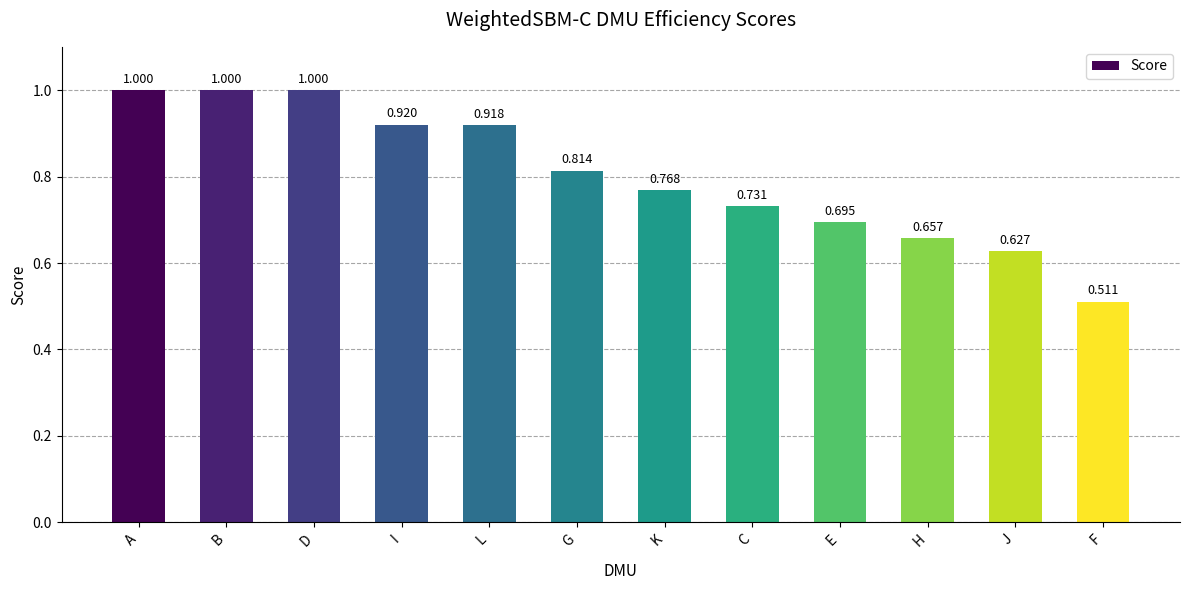

The value at I is 1.3. True or false?

False